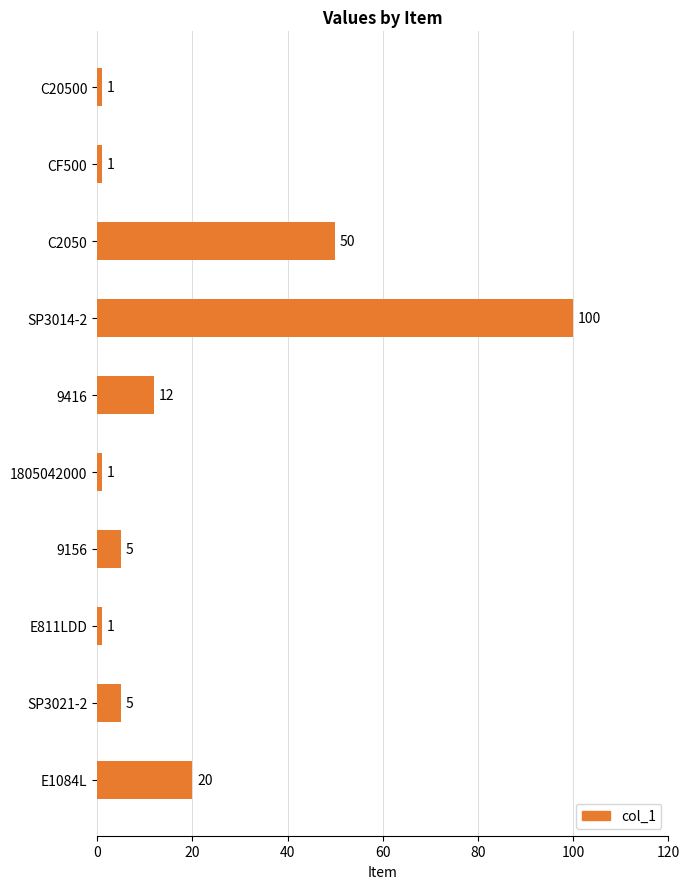

How many data points are less than 5?

4